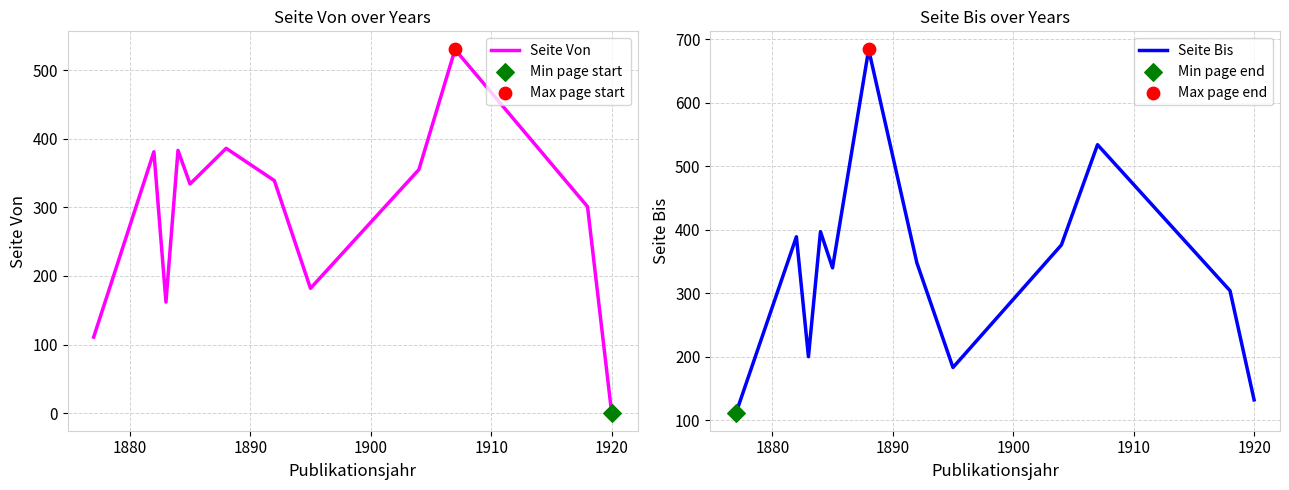

Which series reaches the minimum Y coordinate?

Seite Von